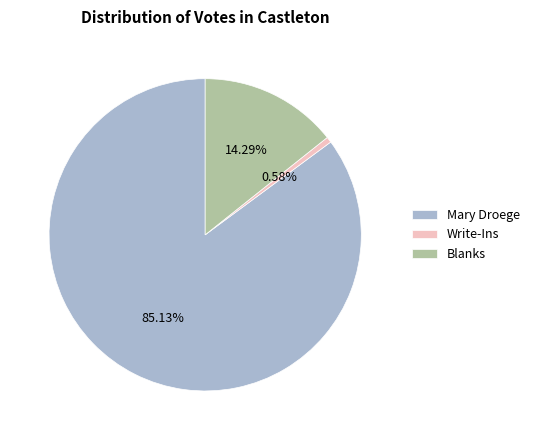

Rank the categories by value from lowest to highest.

Write-Ins, Blanks, Mary Droege